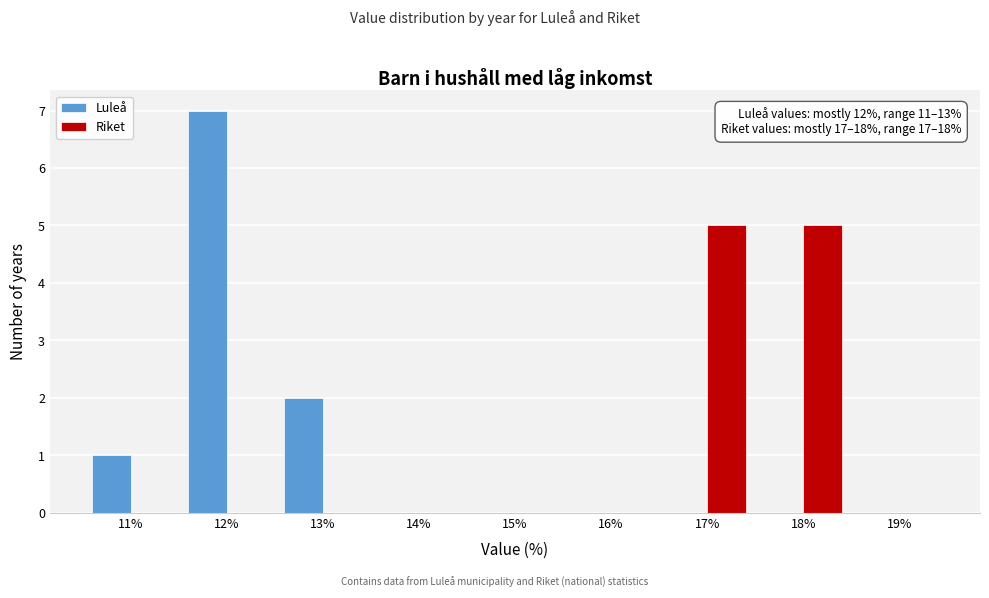

In the Luleå series, which range on the x-axis has the tallest bar?

11.5 to 12.5